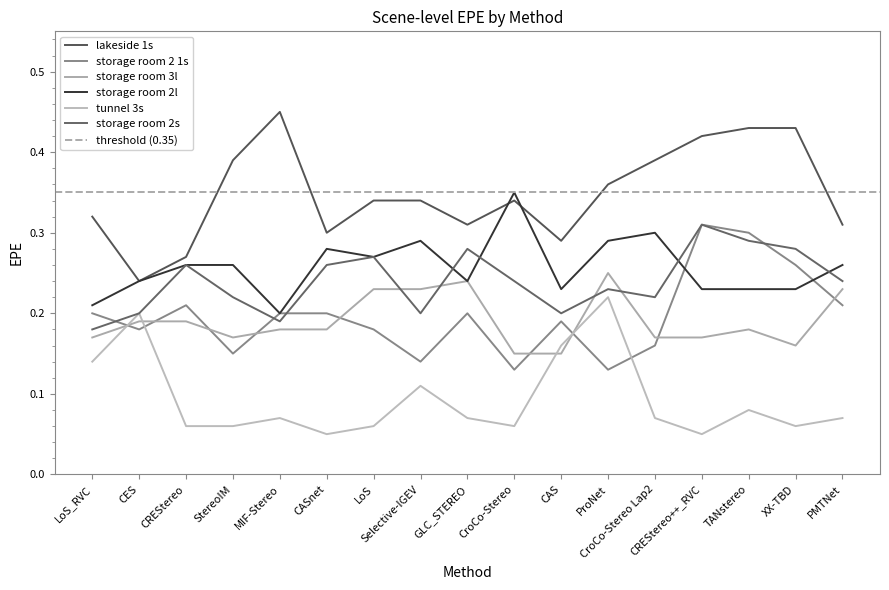

At which category is the sum across all series the highest?

TANstereo